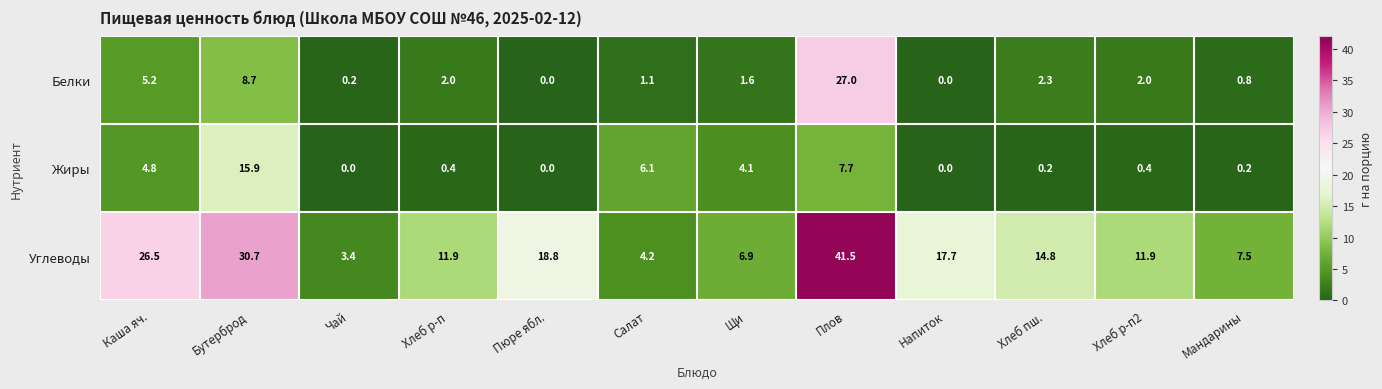

True or false: Углеводы has a value of 18.8 at Пюре ябл..

True